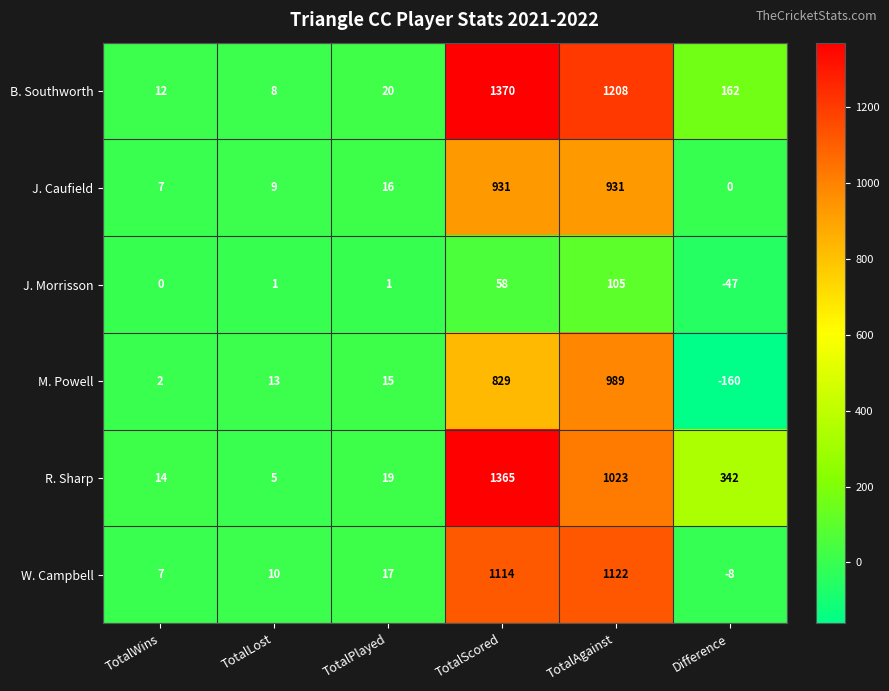

At which label does W. Campbell reach its minimum?

Difference